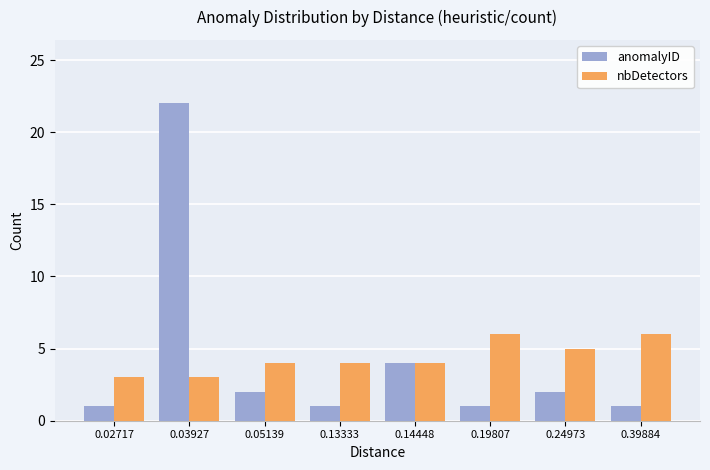

How many categories are shown in the chart?

8